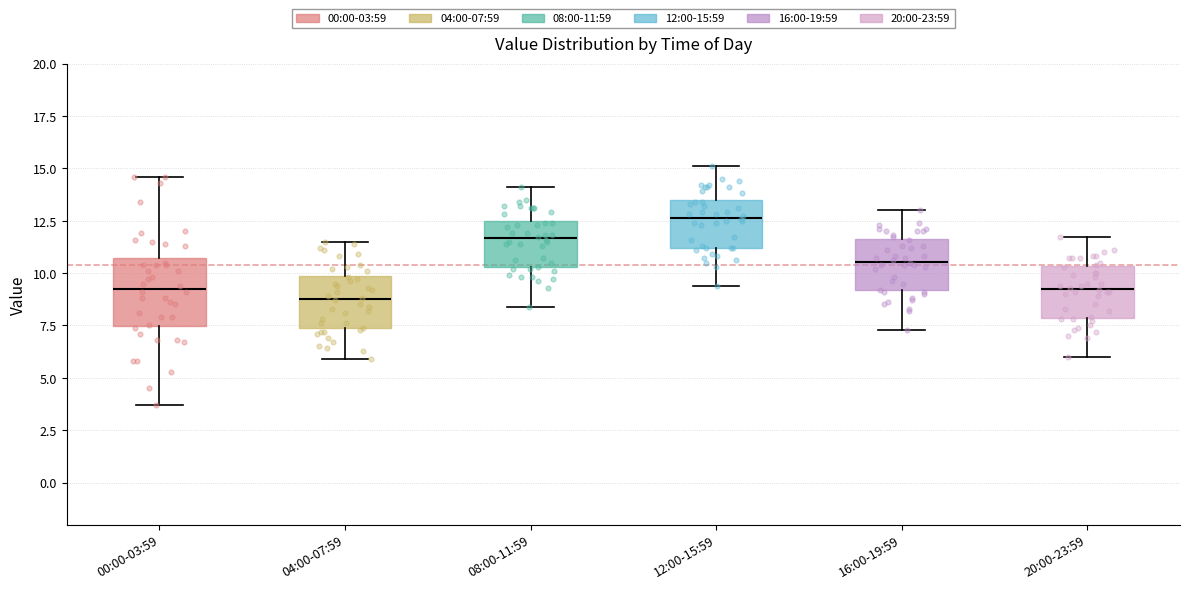

Which box has the lowest median line?

04:00-07:59